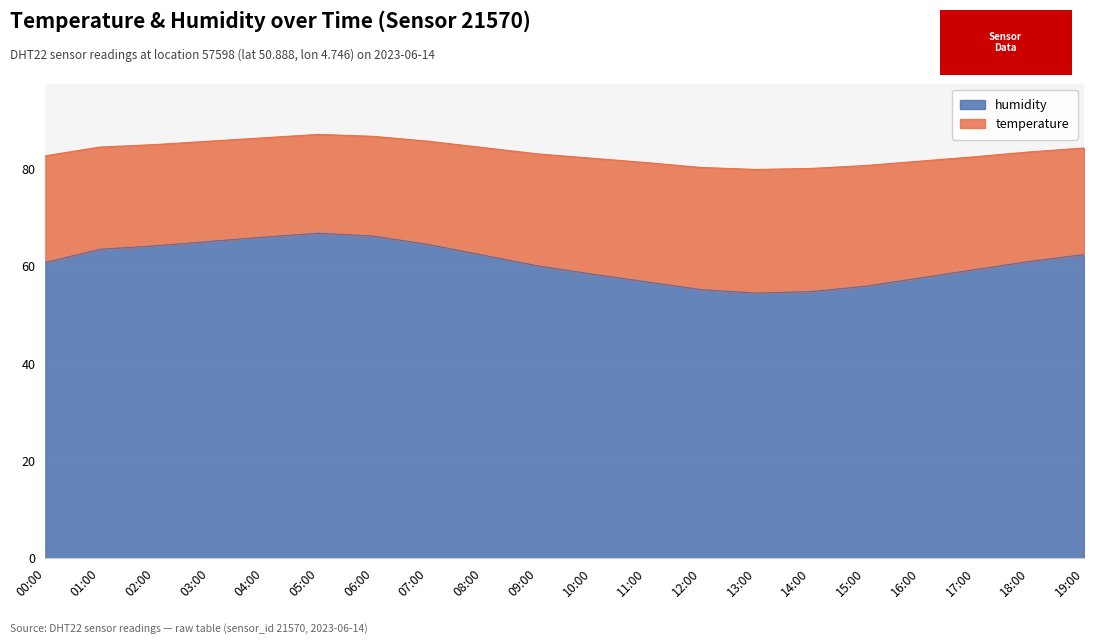

What is the lowest value of the humidity series?

54.5